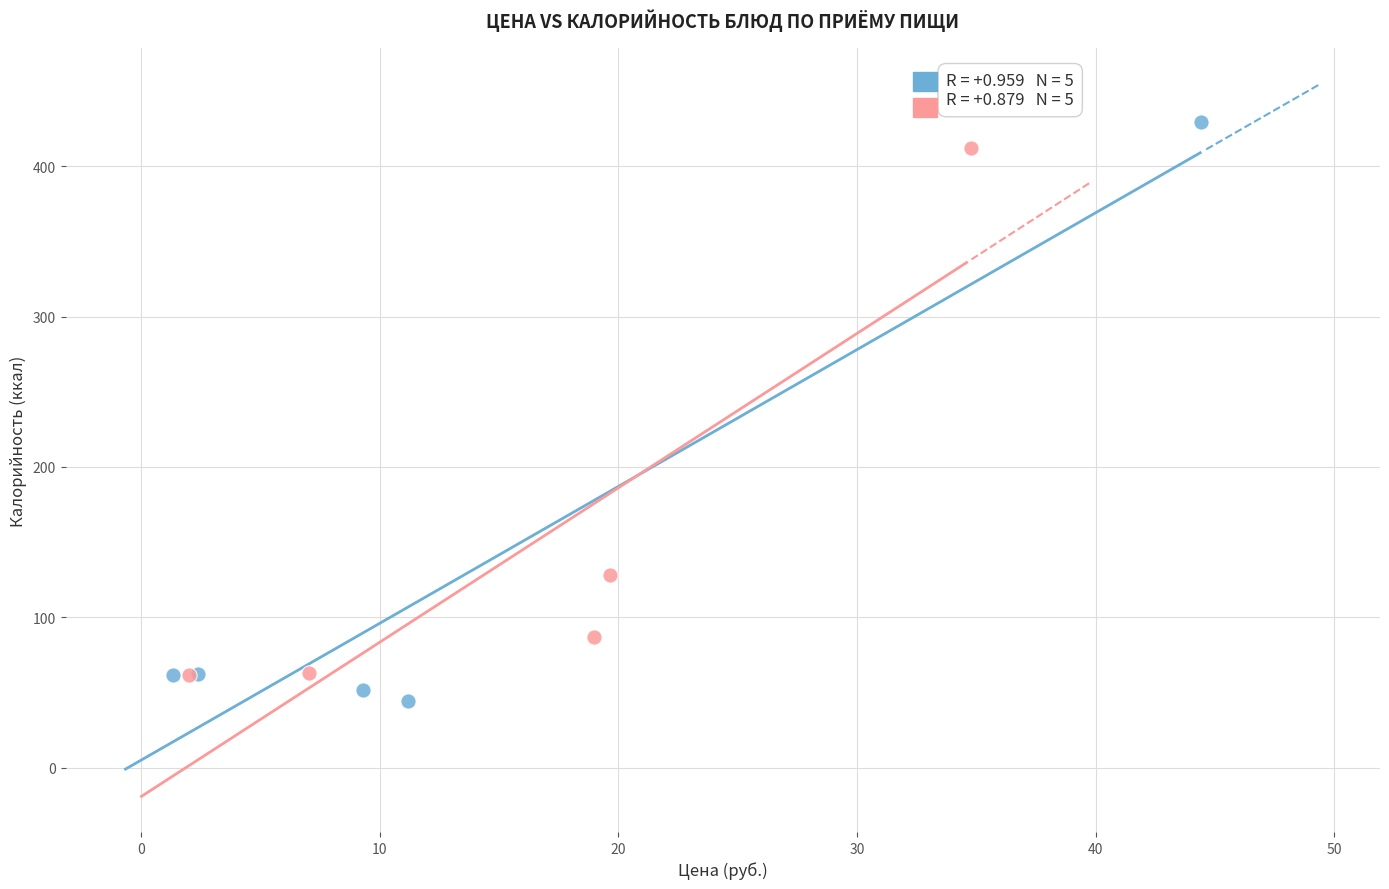

What are all the series names shown in the legend?

Завтрак, Обед